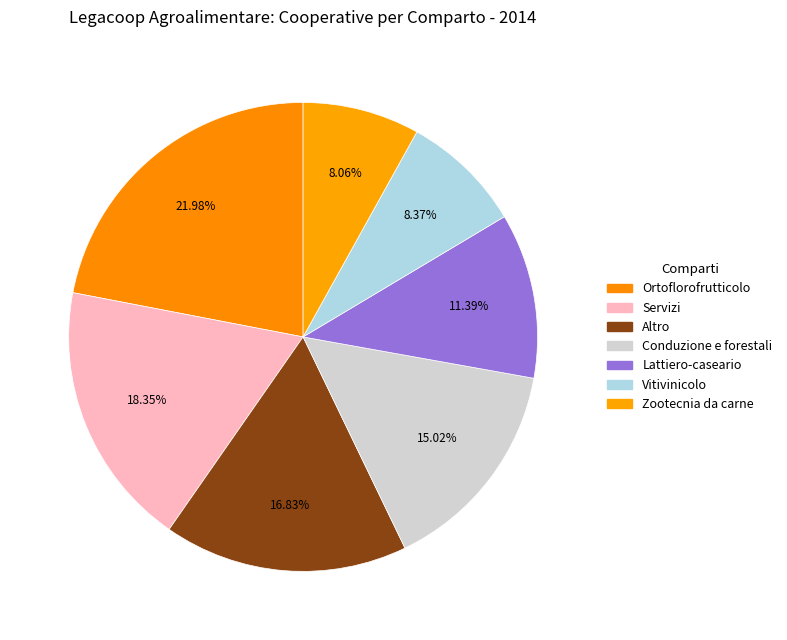

Rank the categories by value from lowest to highest.

Zootecnia da carne, Vitivinicolo, Lattiero-caseario, Conduzione e forestali, Altro, Servizi, Ortoflorofrutticolo